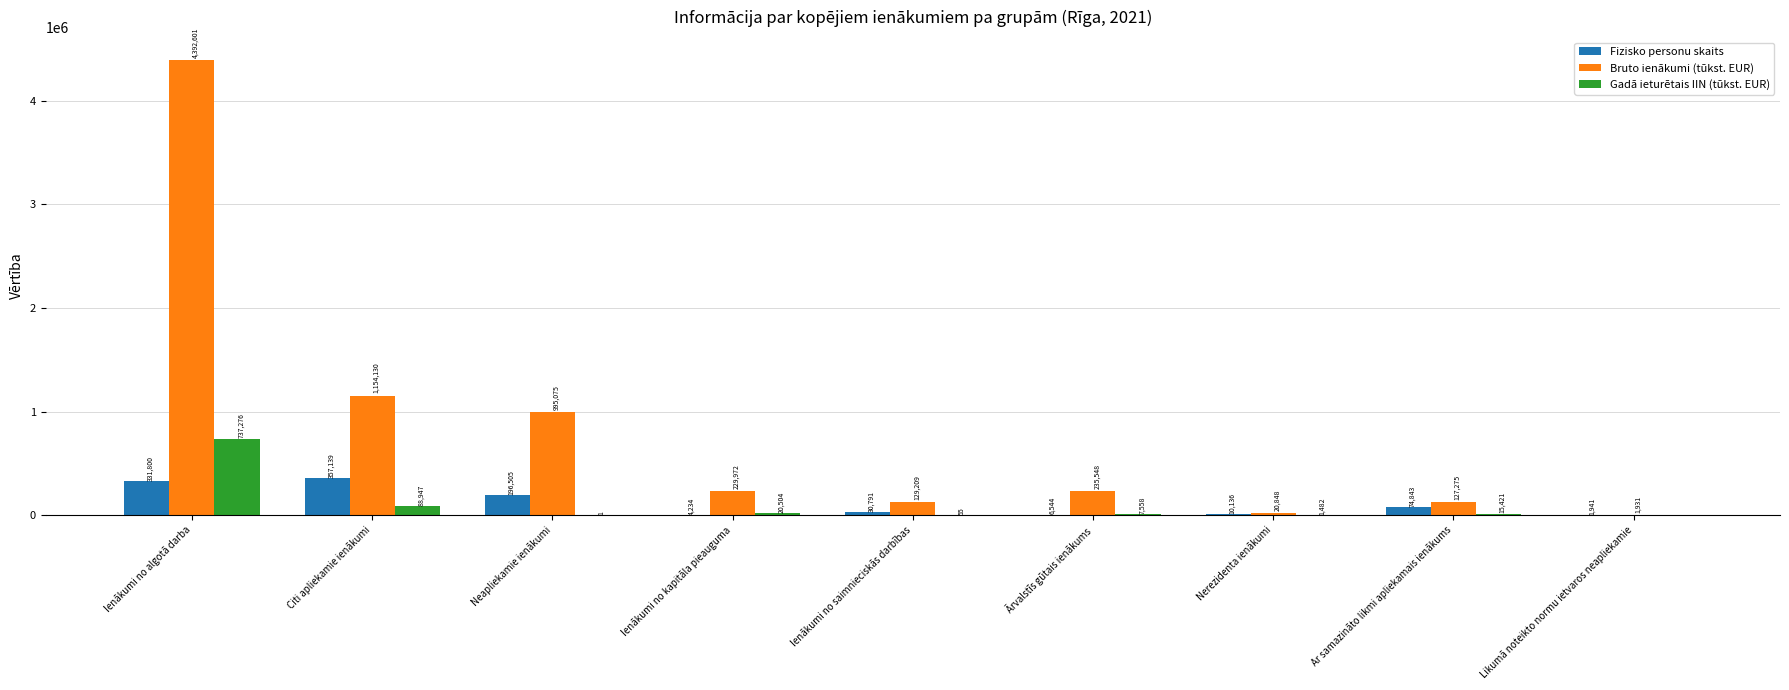

The value of Gadā ieturētais IIN (tūkst. EUR) at Nerezidenta ienākumi is 1482.2. True or false?

True